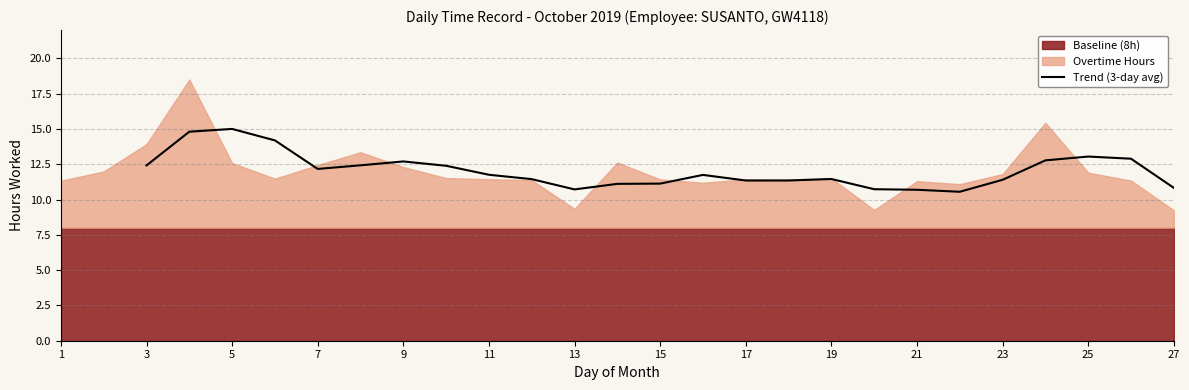

Is it true that Trend (3-day avg) equals 7.8 at 9?

False